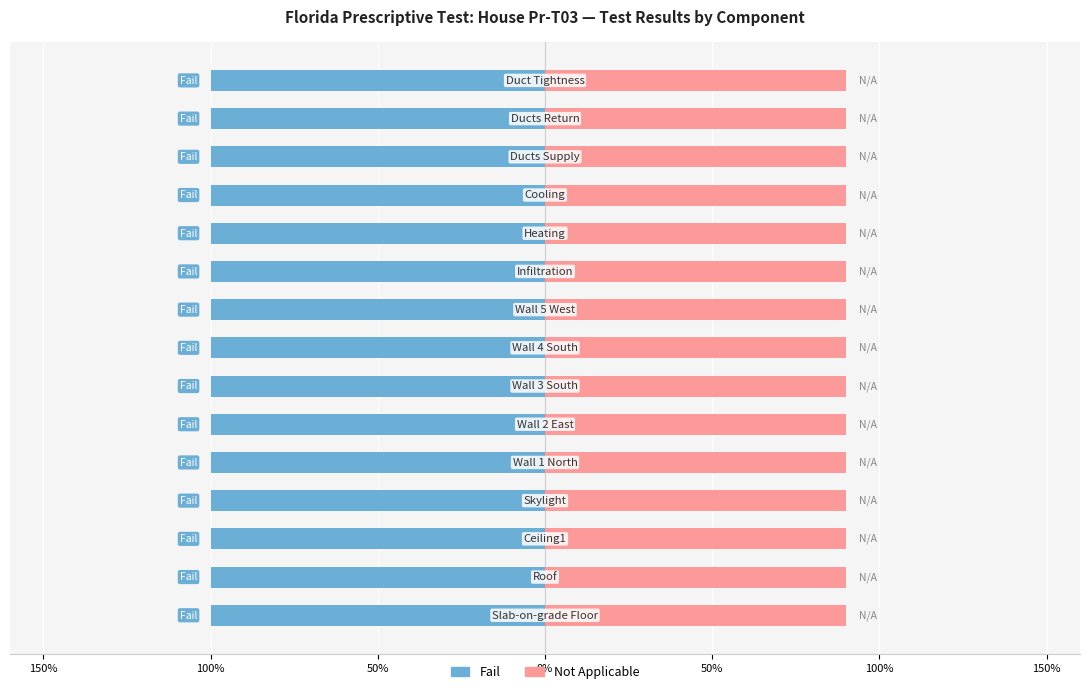

At how many categories does at least one series exceed 0?

15